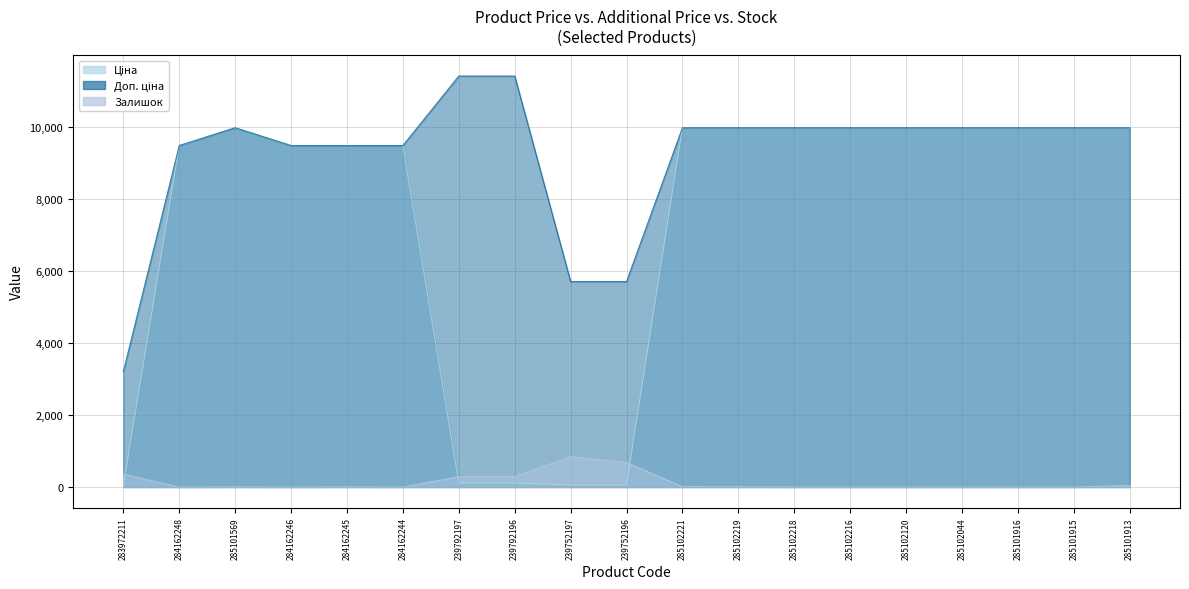

What is the total value across all series at 283972211?

3597.1